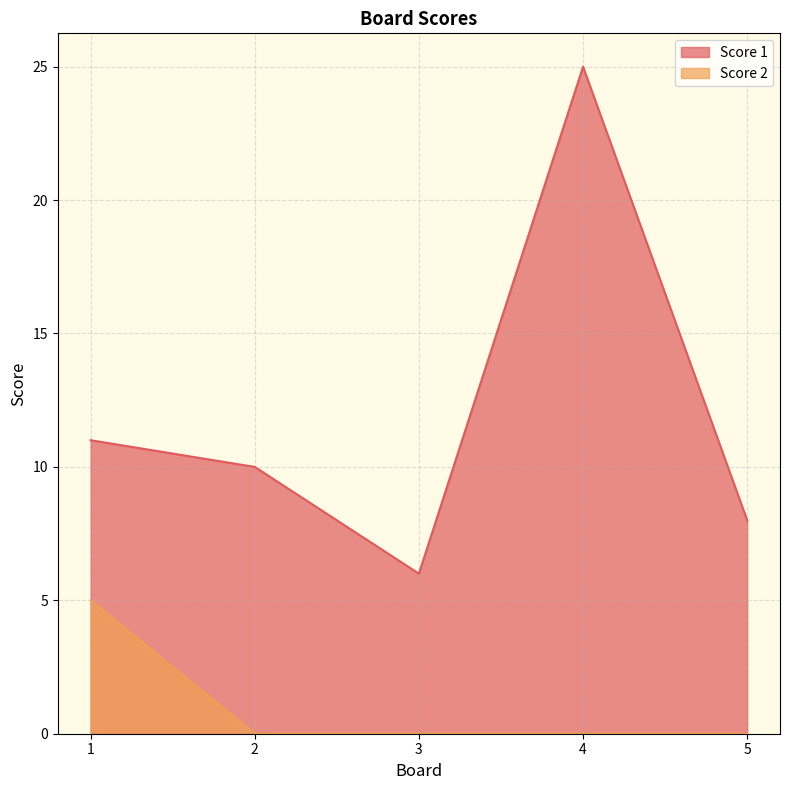

At which category does Score 1 reach its first local valley?

3